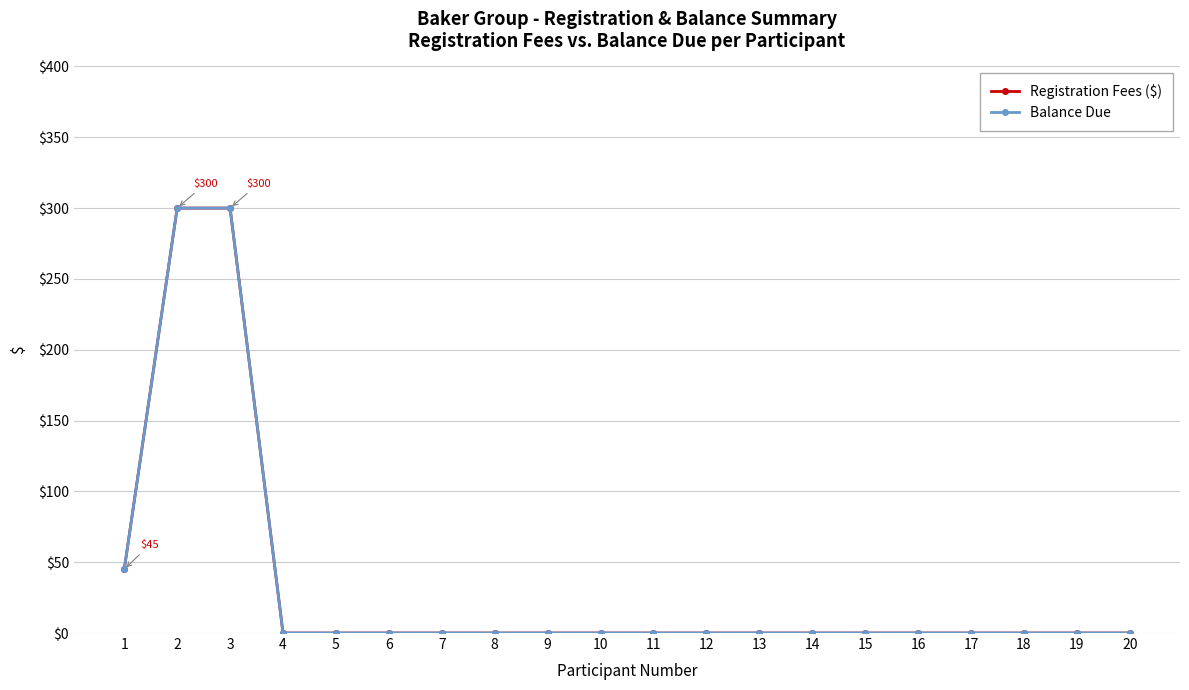

At which label does Balance Due reach its minimum?

4